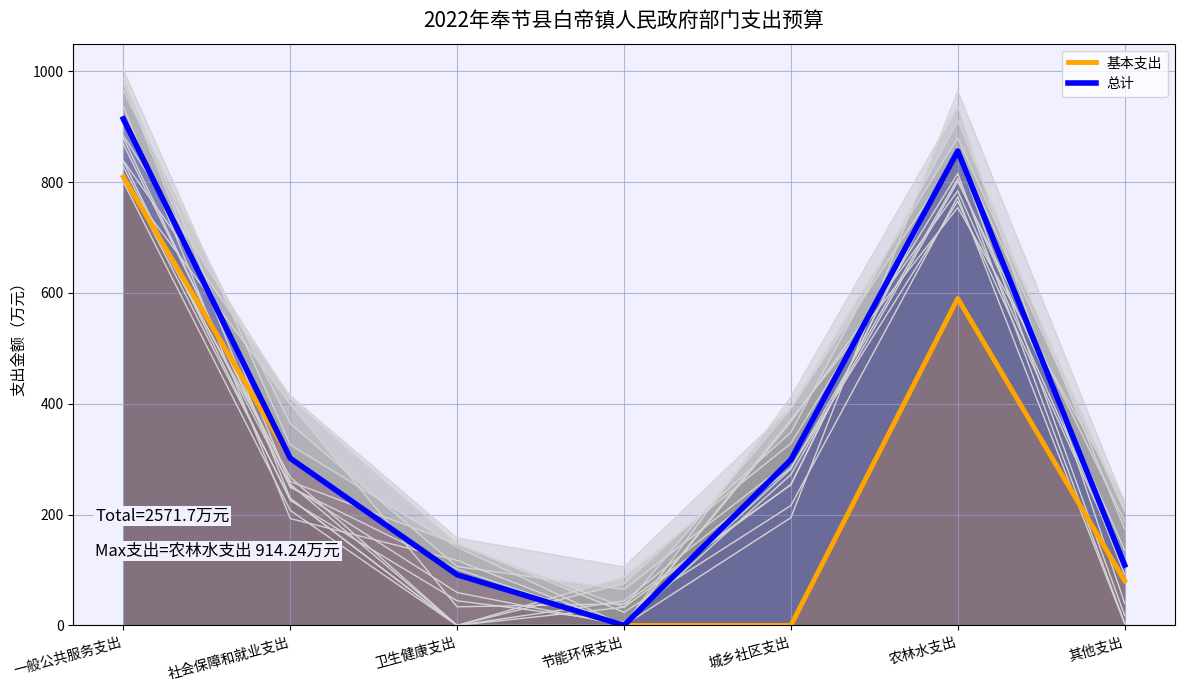

What is the average value of the 总计 series?

367.4